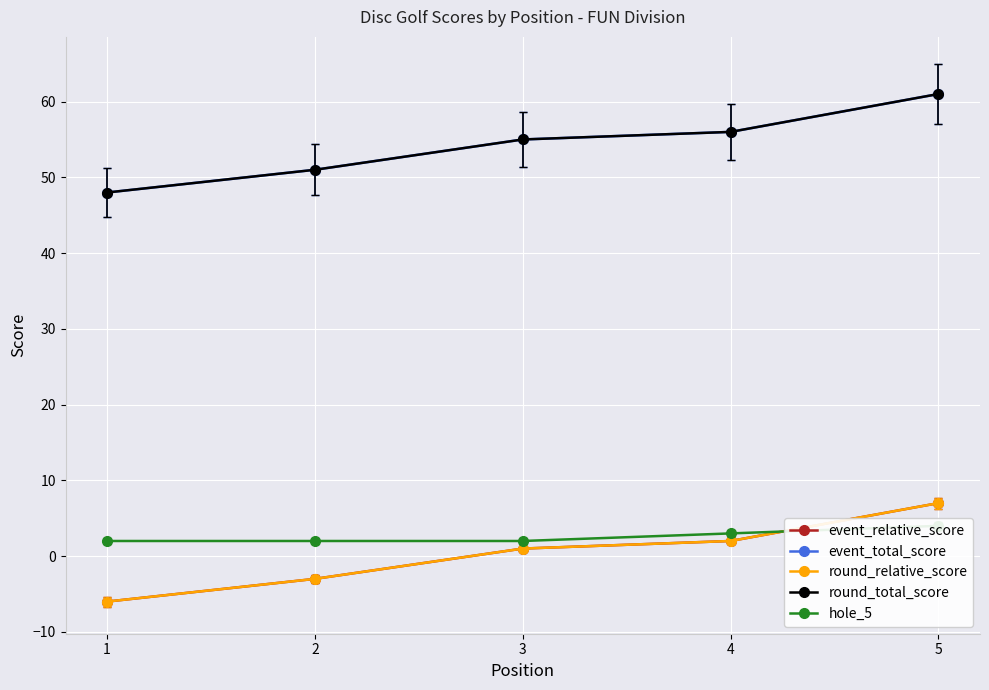

Is the value of round_total_score at 2 greater than the value of round_relative_score at 3?

Yes